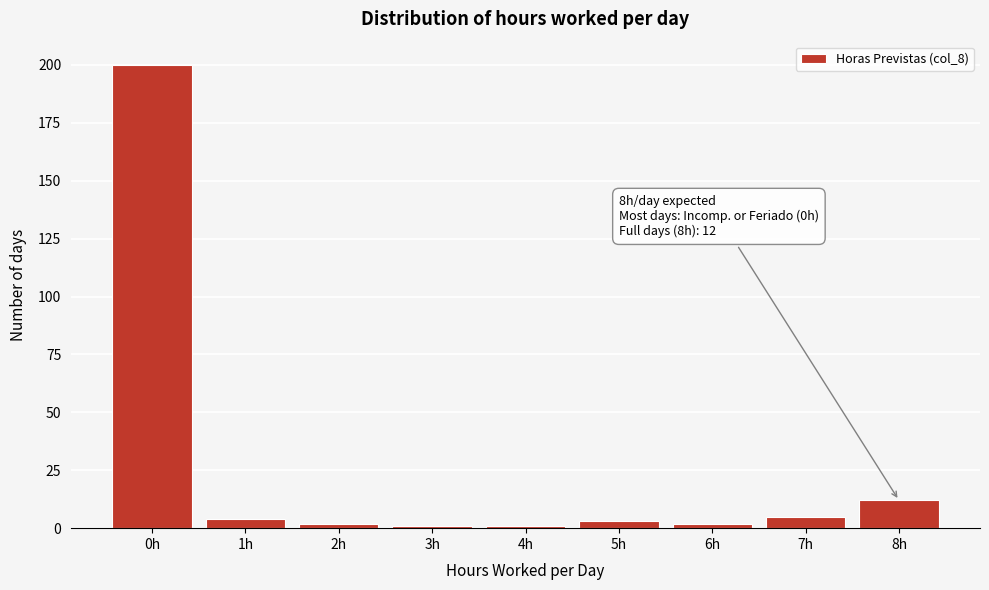

Reading left to right, what are all the values shown in this chart?

200	4	2	1	1	3	2	5	12